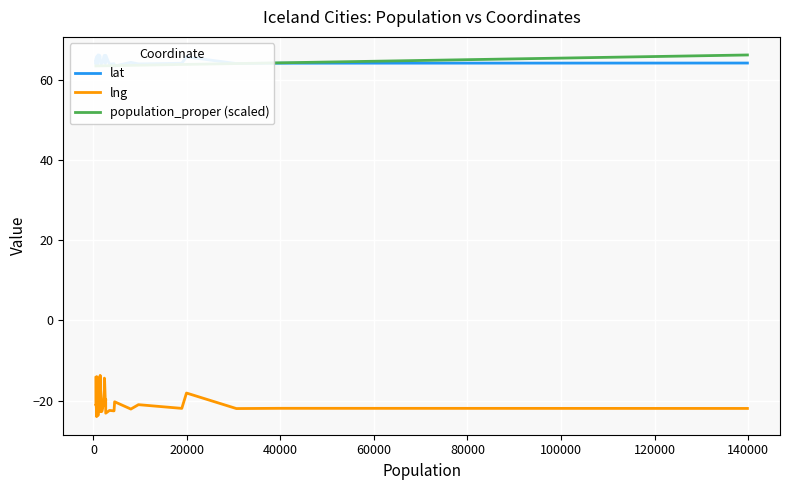

What is the average value of the lng series?

-20.0